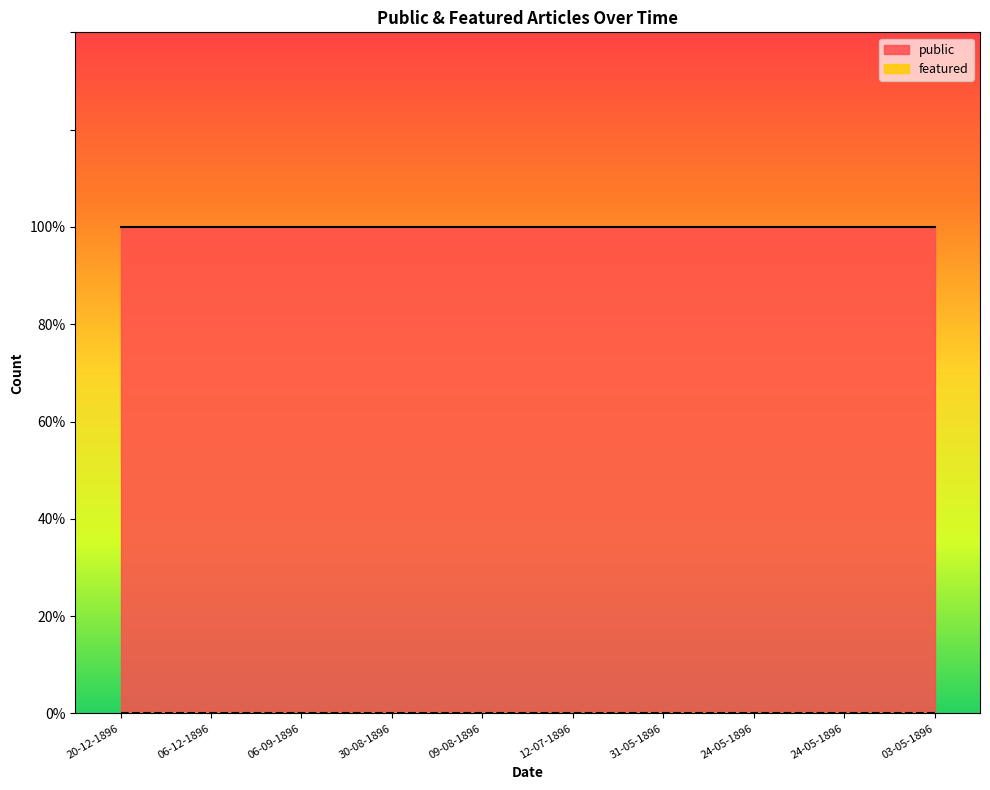

What is the label of the 7th point from the left?

31-05-1896